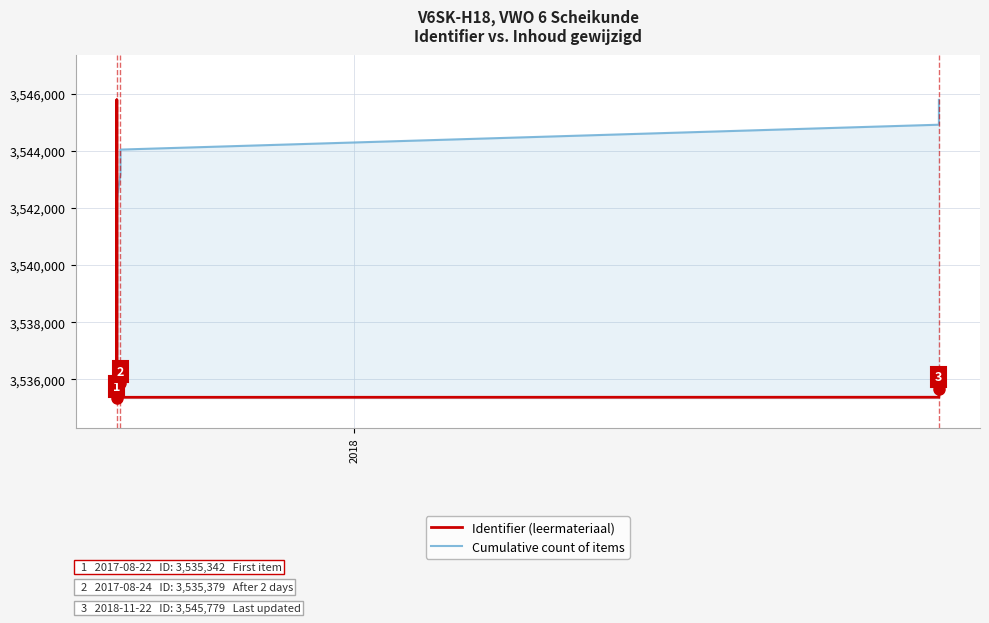

True or false: Cumulative count of items and Identifier (leermateriaal) cross at least once.

True